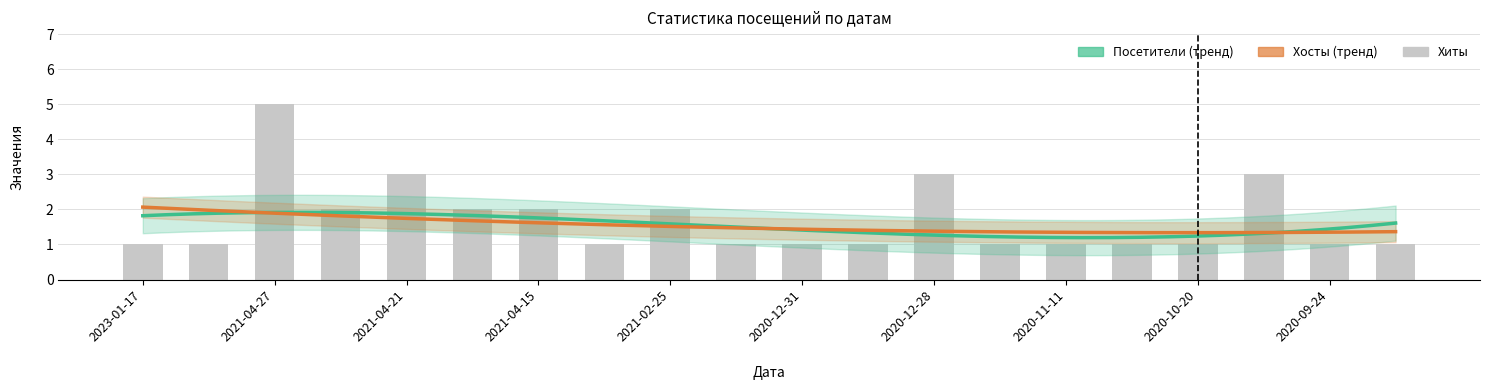

Between 2021-04-21 and 2020-12-07, which series saw the biggest shift?

Хиты